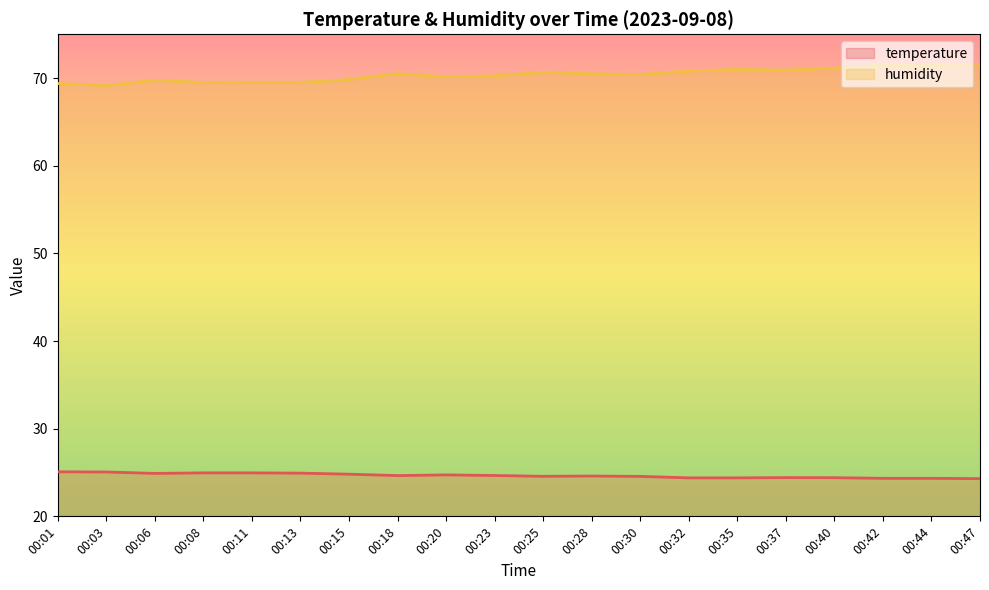

How many categories are shown in the chart?

20